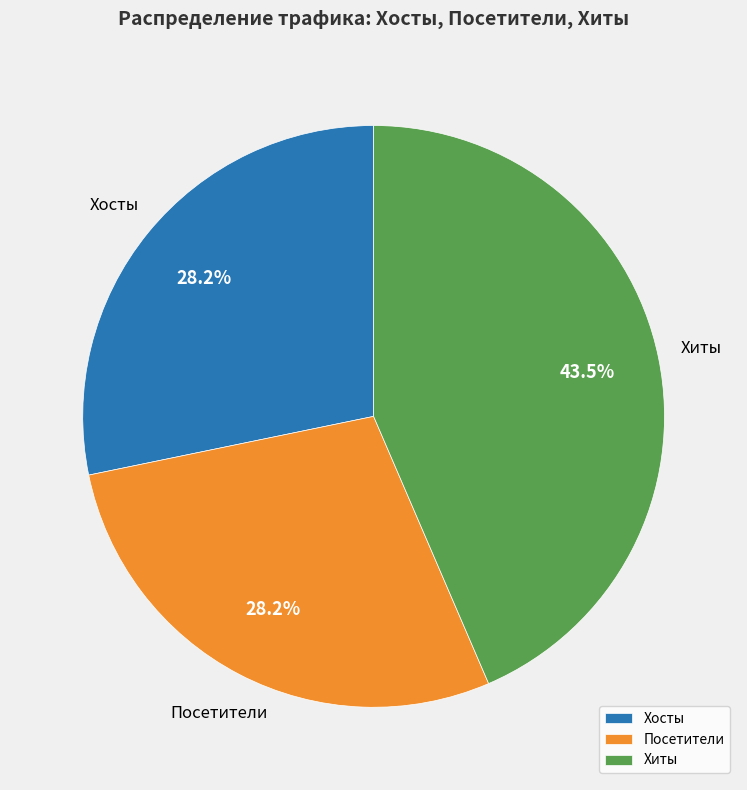

How many segments does this pie chart have?

3